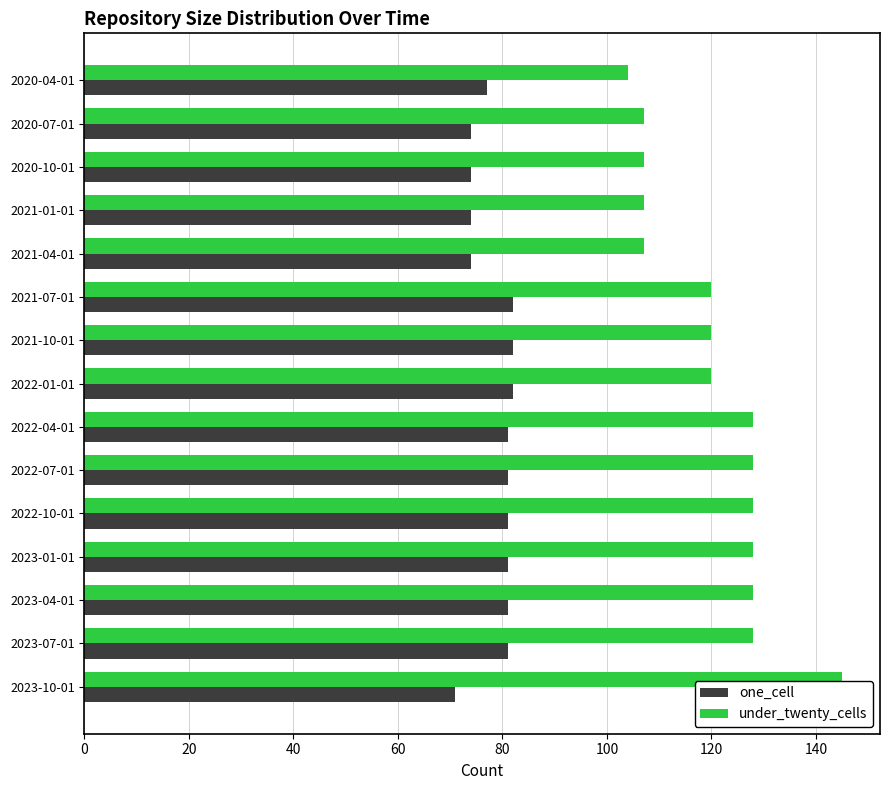

What are all the series names shown in the legend?

one_cell, under_twenty_cells